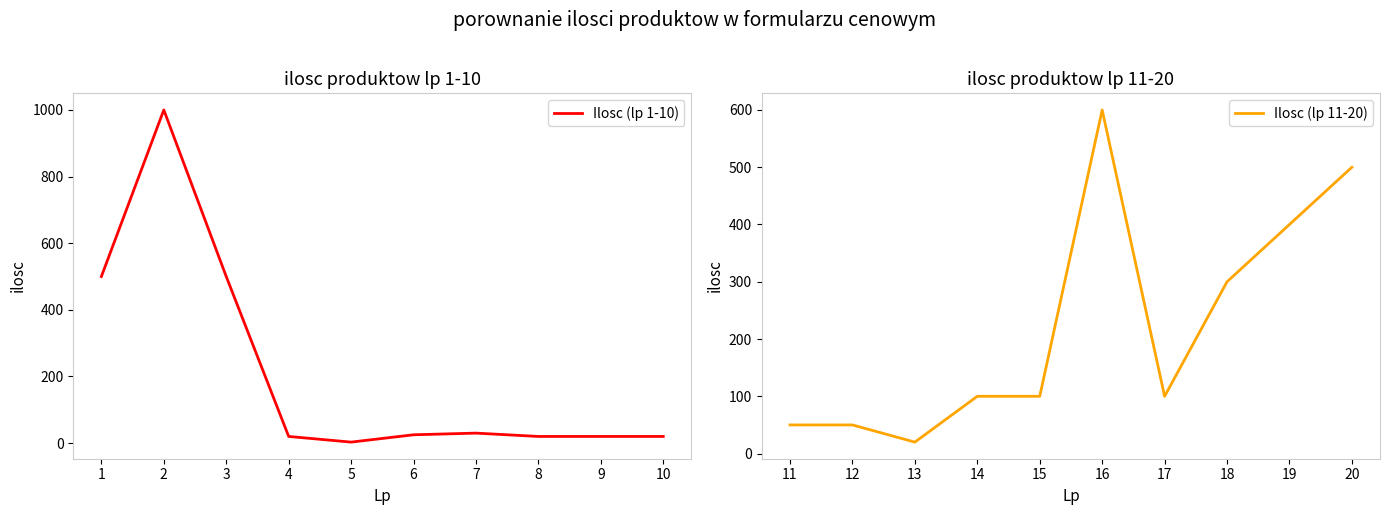

What are all the series names shown in the legend?

Ilosc (lp 1-10), Ilosc (lp 11-20)